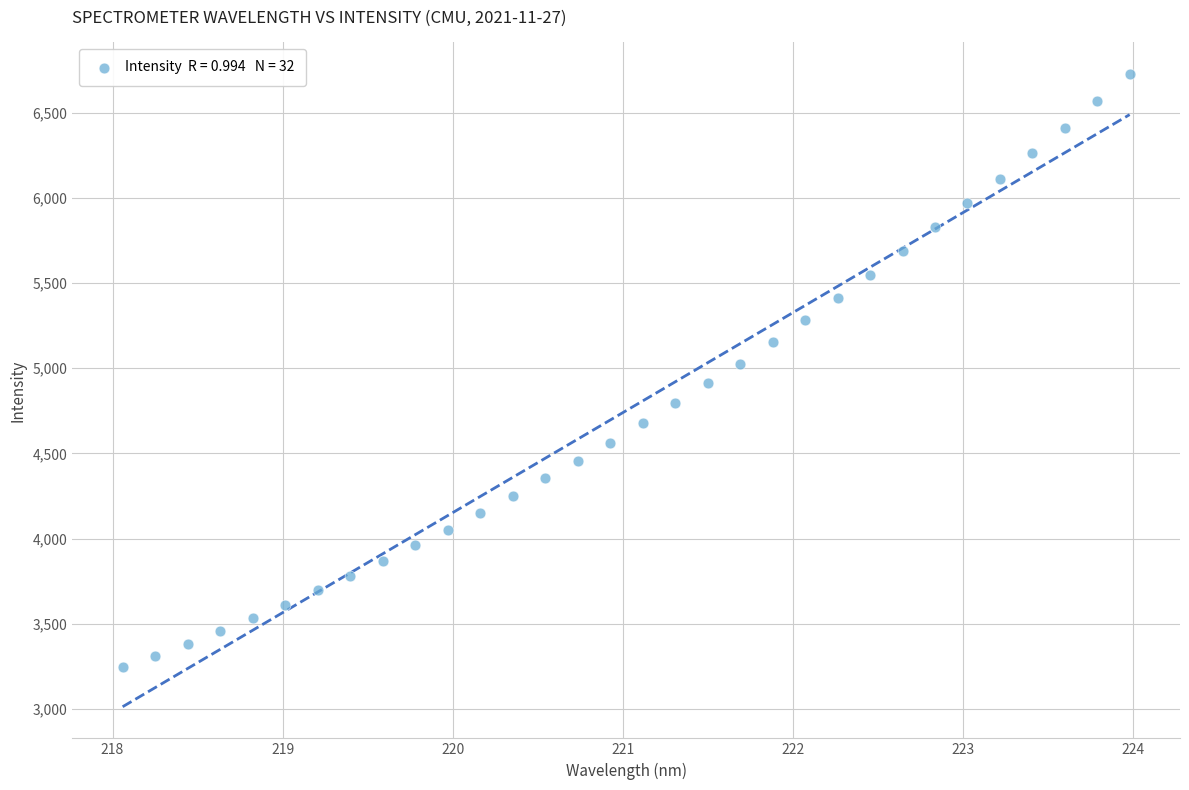

What is the range of X values (max minus min)?

5.9